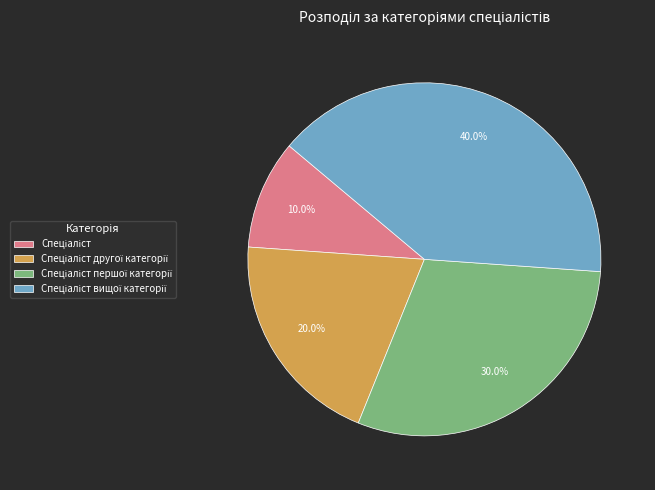

Is there a majority slice in this chart?

No